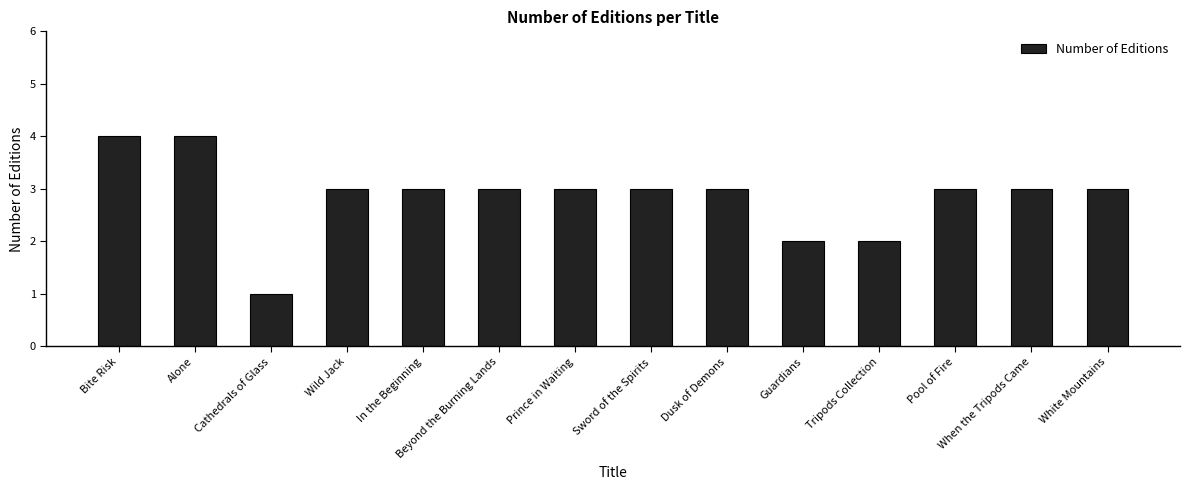

What is the average value?

3